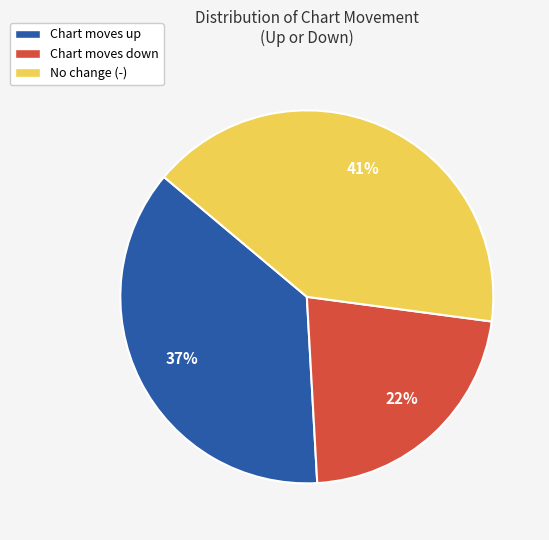

Which category has the biggest portion of the pie?

No change (-)